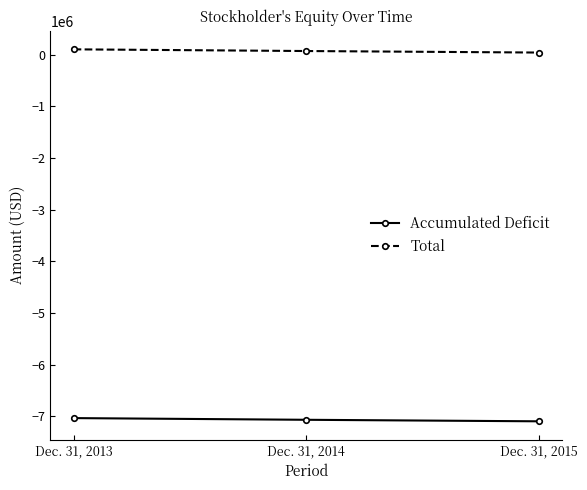

The value of Accumulated Deficit at Dec. 31, 2013 is -7034013. True or false?

True